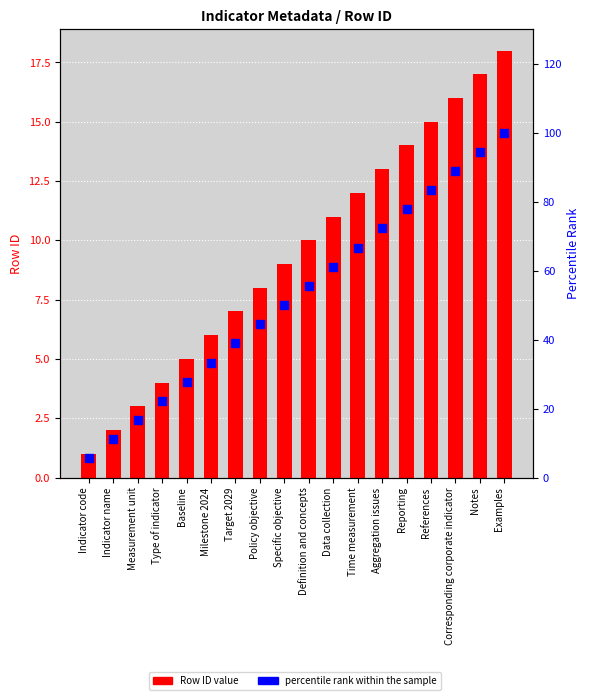

Which series contains the lowest Y value?

Row ID